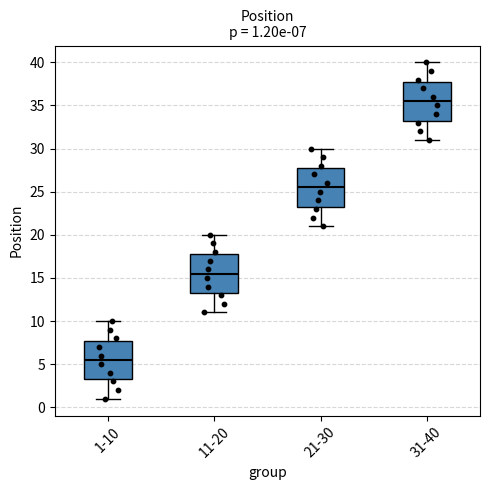

Which box's median line is the highest?

31-40